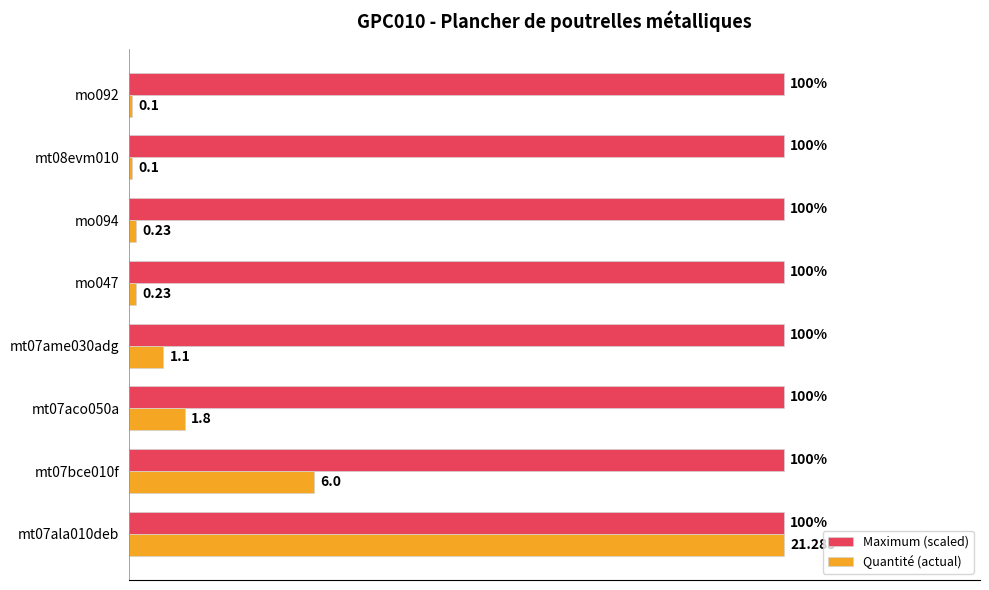

Which series has the largest total across all categories?

Maximum (scaled)